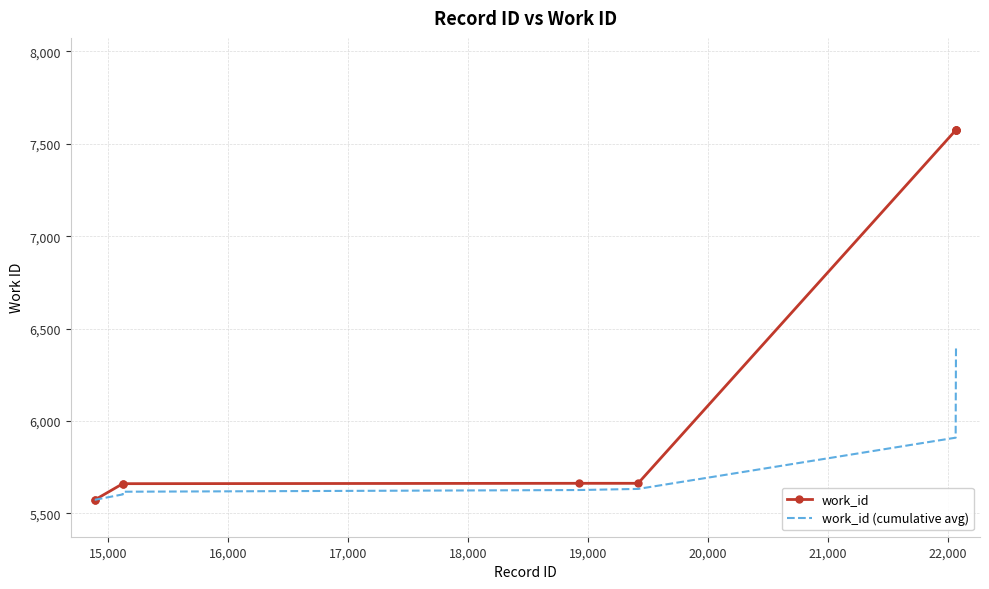

What is the lowest value of the work_id series?

5574.0